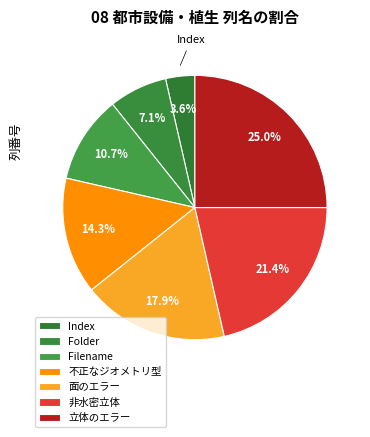

How many segments does this pie chart have?

7